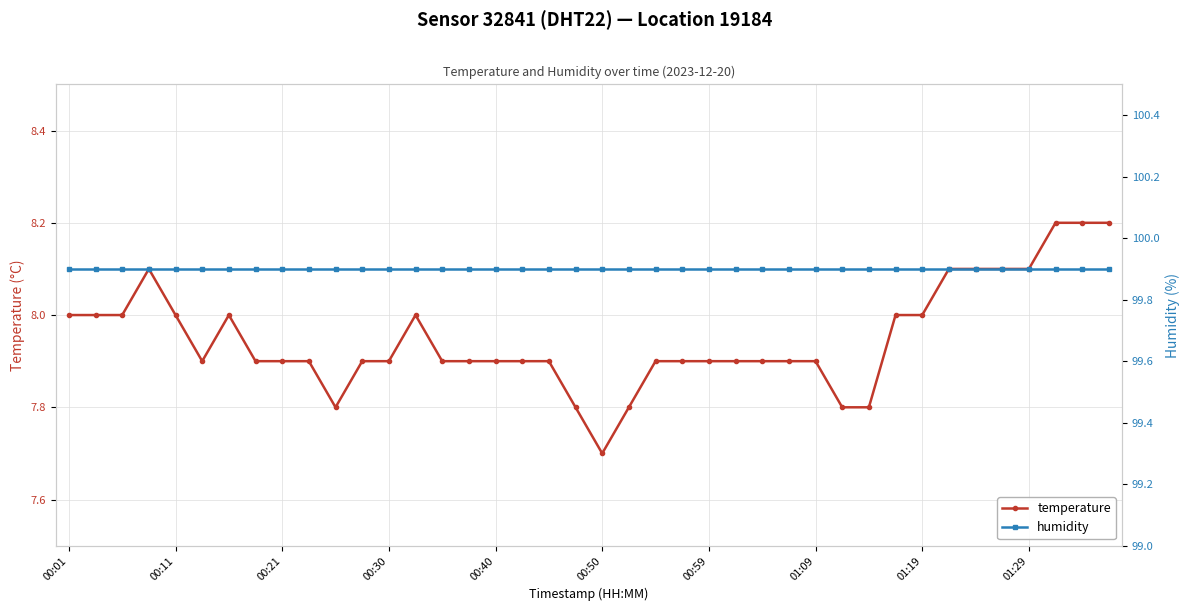

True or false: humidity and temperature intersect in this chart.

False